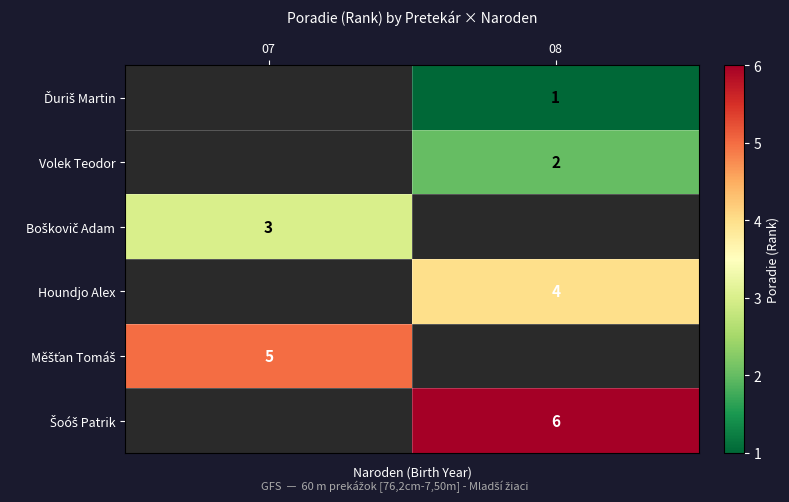

True or false: Houndjo Alex has a value of 5 at 08.

False